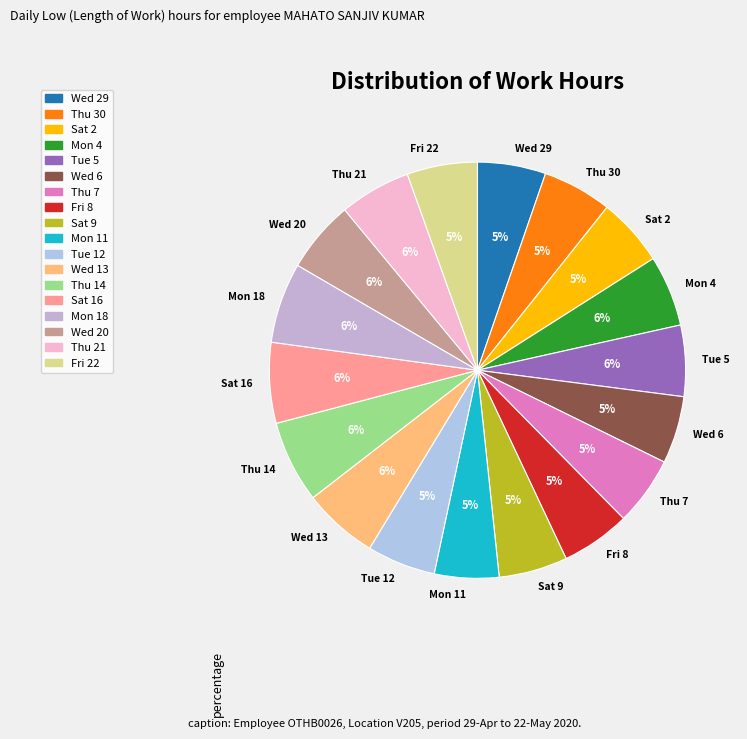

Approximately how many times larger is the value at Fri 22 compared to Wed 6?

1.0